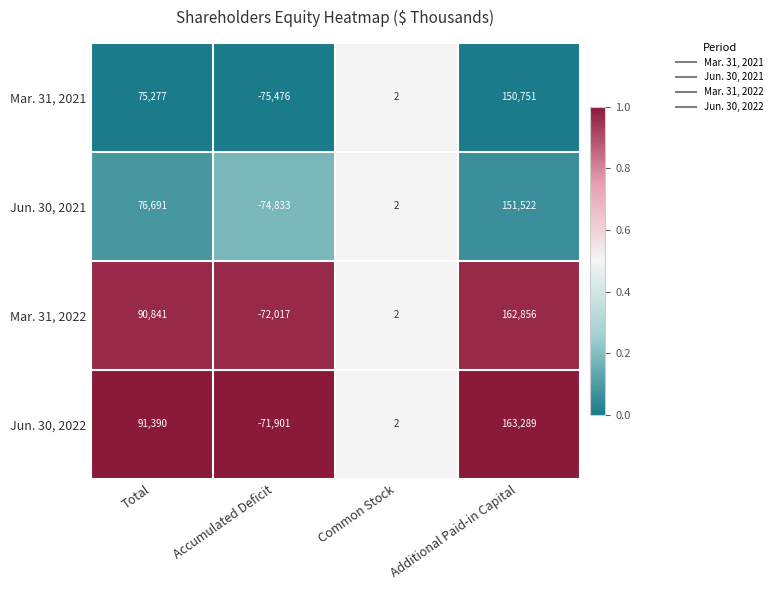

Reading left to right, transcribe all the data shown in this chart.

Mar. 31, 2021: Total=75277	Accumulated Deficit=-75476	Common Stock=2	Additional Paid-in Capital=150751
Jun. 30, 2021: Total=76691	Accumulated Deficit=-74833	Common Stock=2	Additional Paid-in Capital=151522
Mar. 31, 2022: Total=90841	Accumulated Deficit=-72017	Common Stock=2	Additional Paid-in Capital=162856
Jun. 30, 2022: Total=91390	Accumulated Deficit=-71901	Common Stock=2	Additional Paid-in Capital=163289